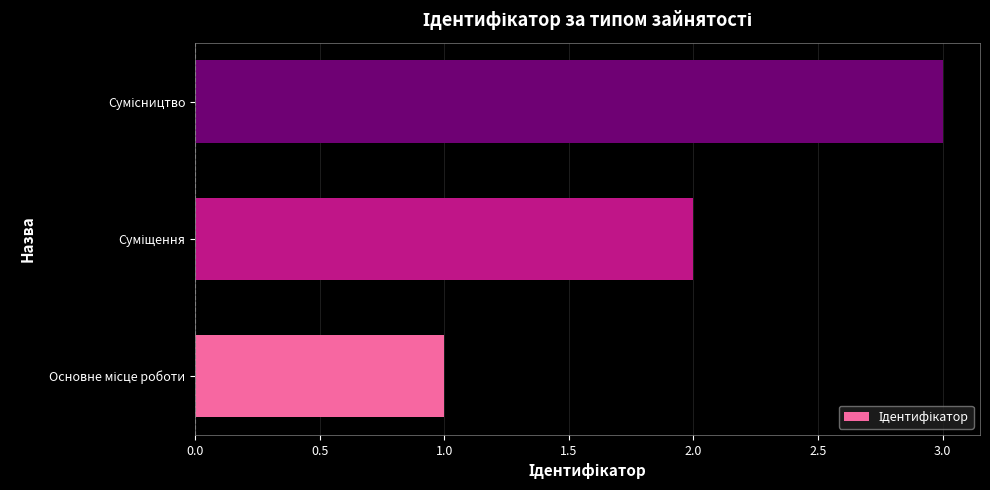

What is the maximum value shown in the chart?

3